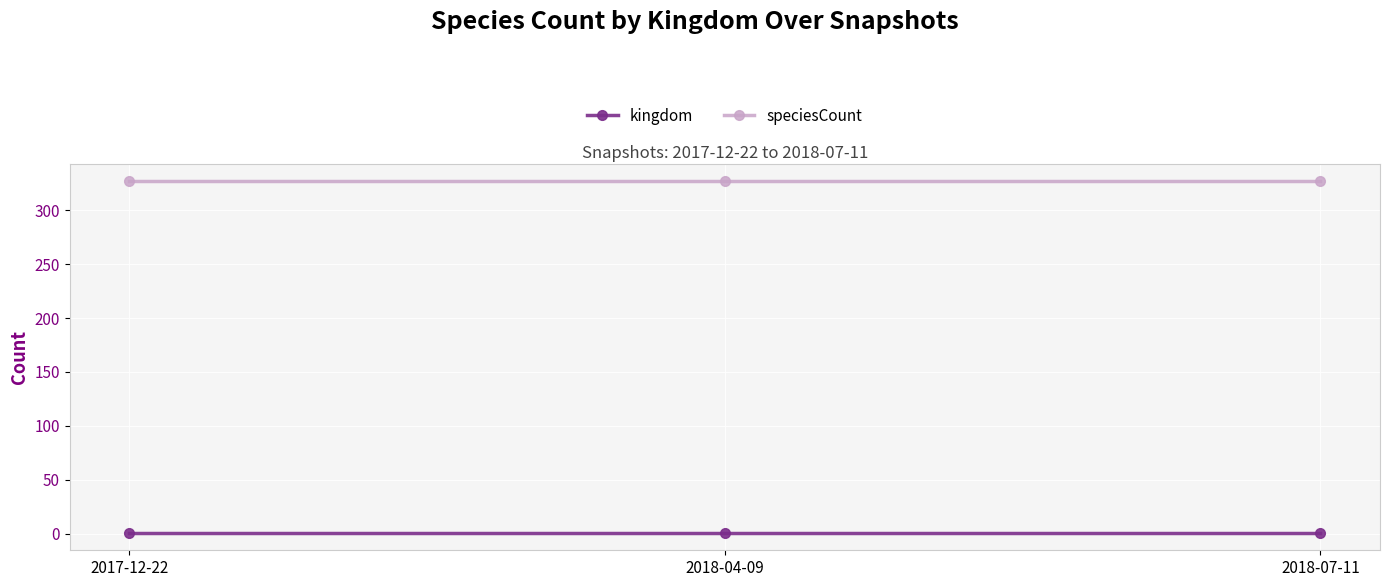

Rank the series at 2018-04-09 from highest to lowest value.

speciesCount, kingdom